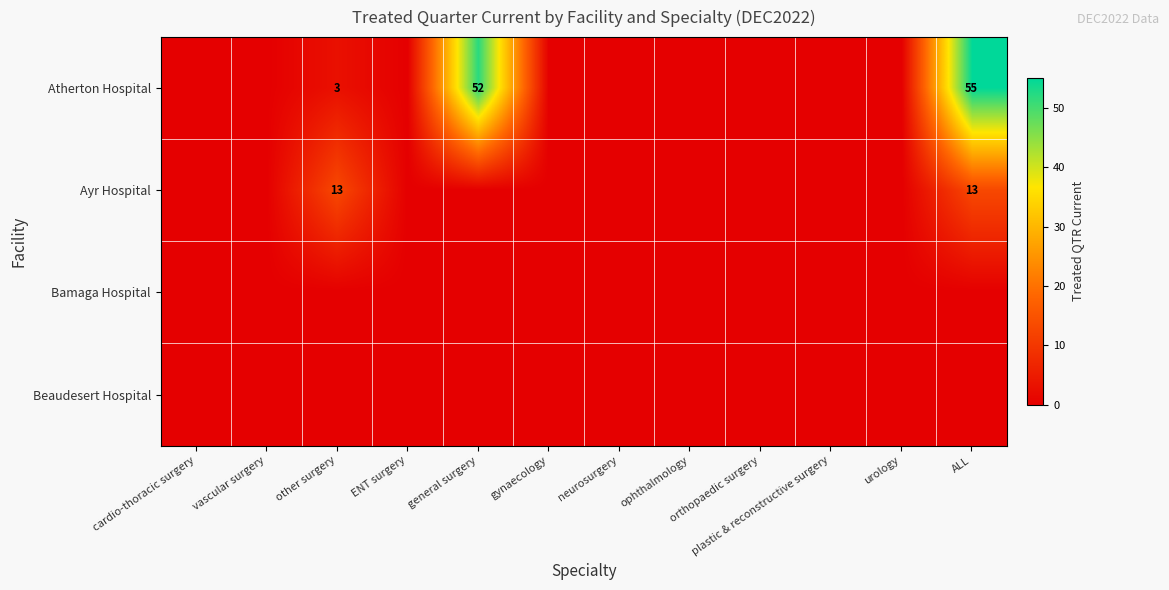

Which series has the widest spread of values?

Atherton Hospital